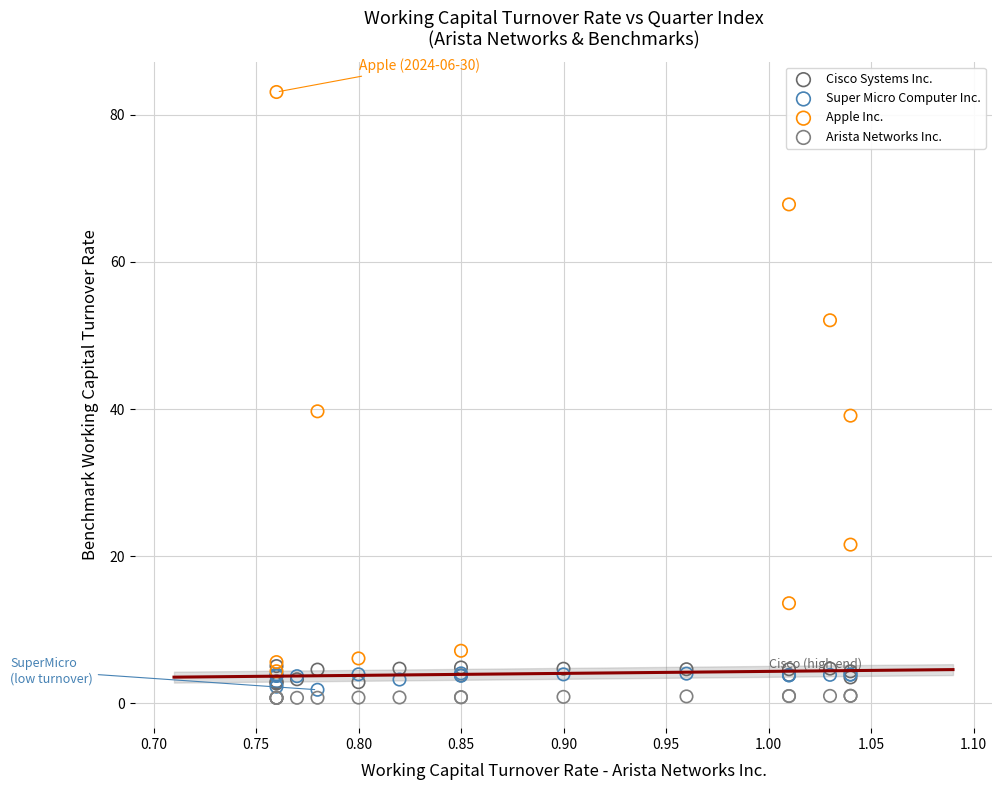

Which series reaches the maximum Y coordinate?

Apple Inc.